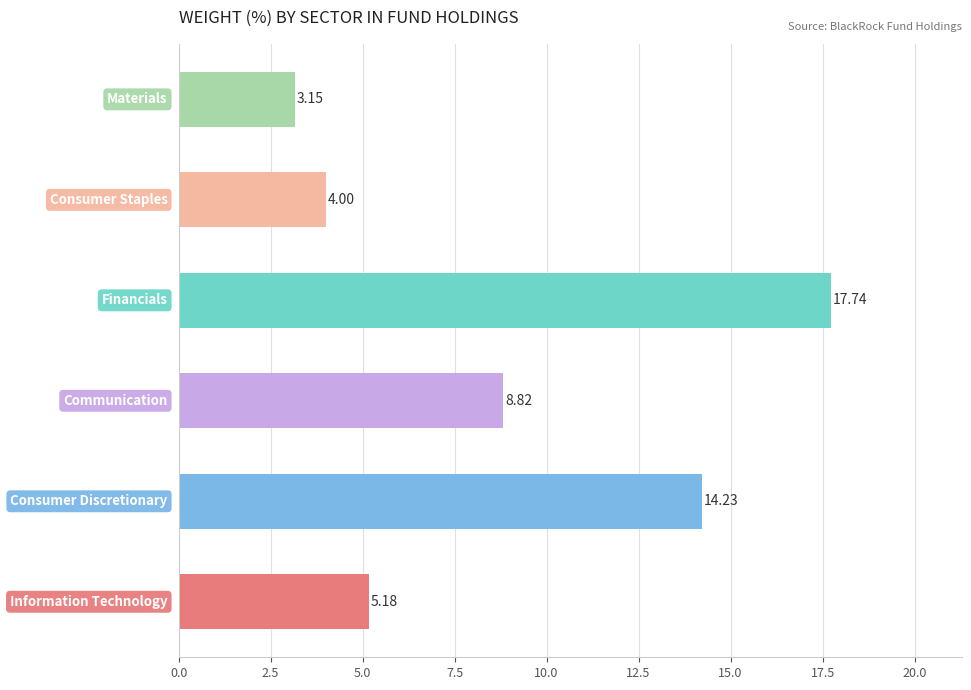

What is the difference between the maximum and minimum values?

14.6